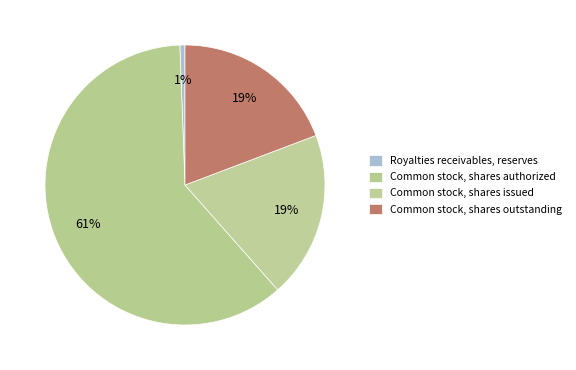

To the nearest percent, what percentage of the pie is Royalties receivables, reserves?

1%